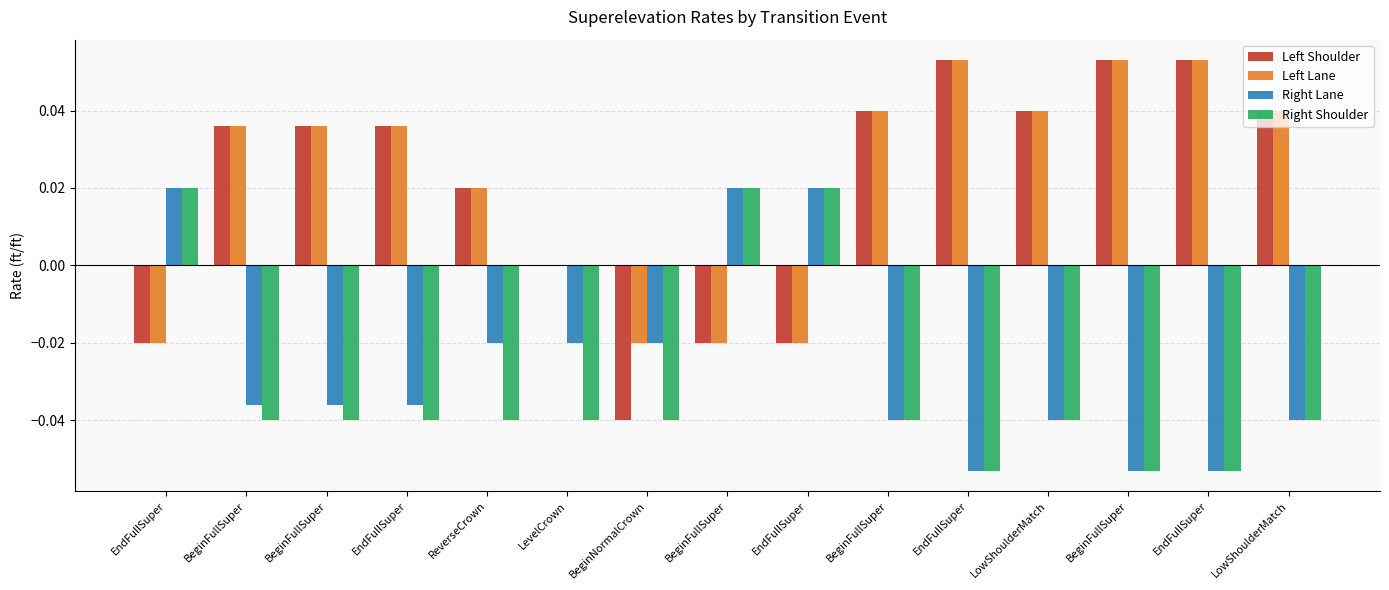

The value of Right Lane at BeginFullSuper is 0.0. True or false?

False